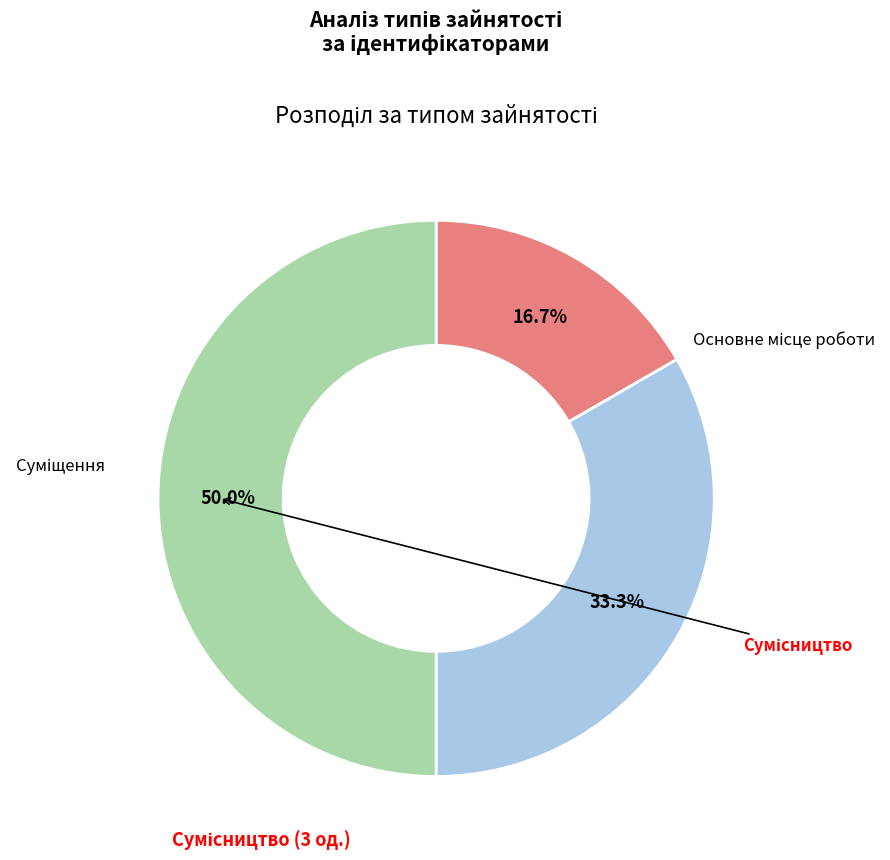

To the nearest percent, what is the difference between the Сумісництво and Основне місце роботи slice percentages?

33%